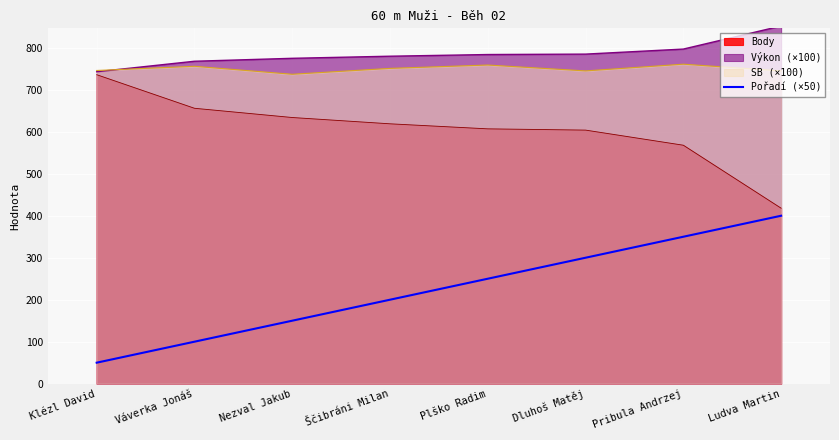

Is the value of Body at Klézl David greater than the value of Pořadí (×50) at Klézl David?

Yes